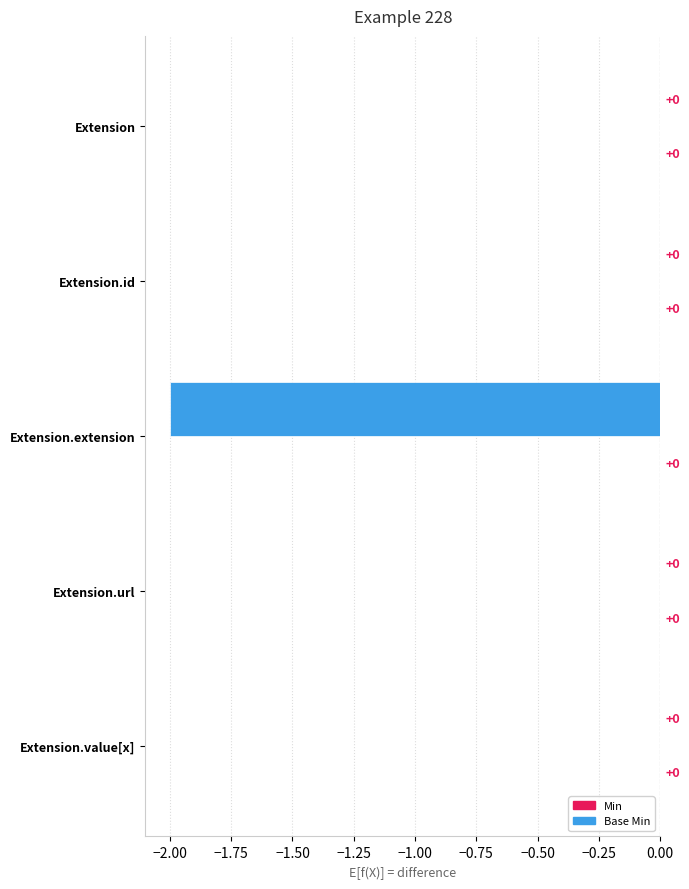

How many series are shown in this chart?

1